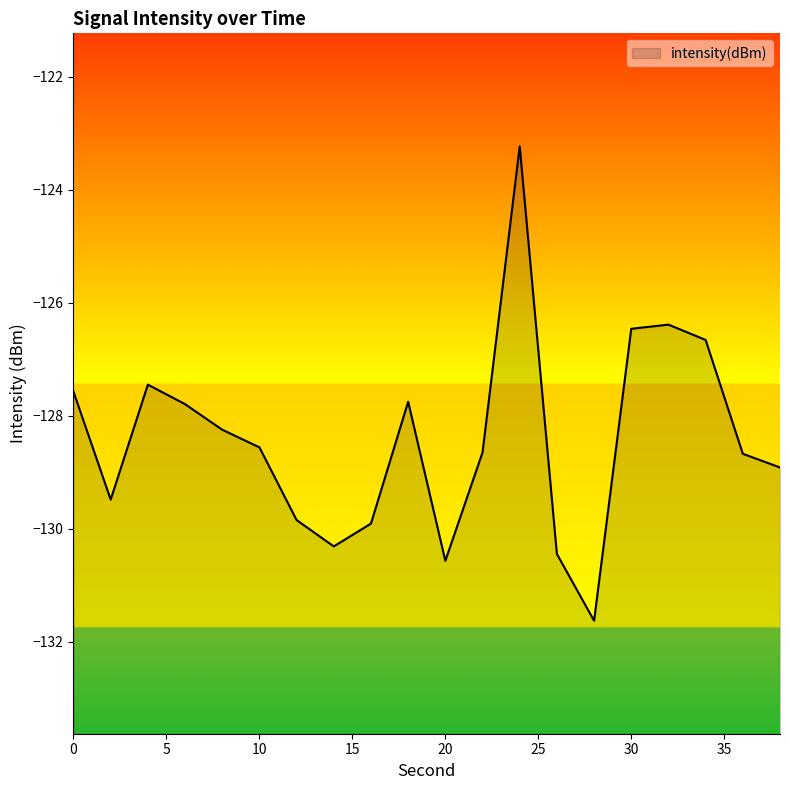

What is the change in value from 4 to 34?

+0.8